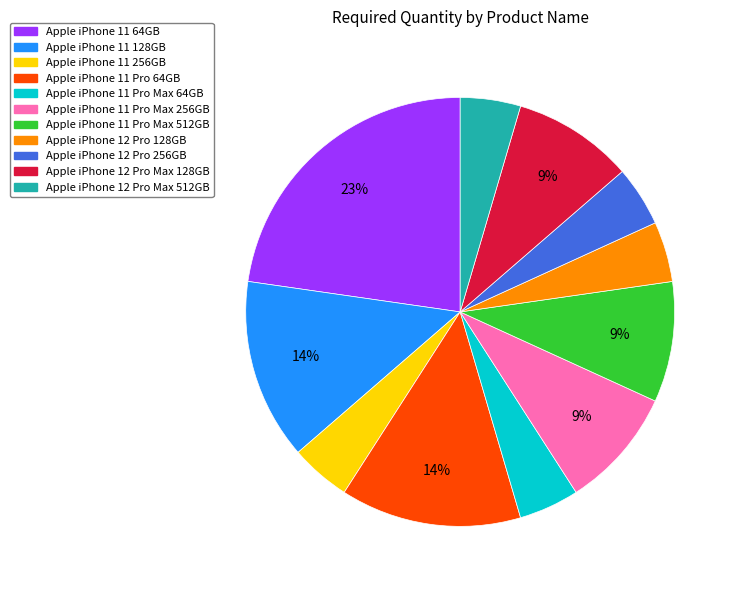

What is the largest slice in the pie chart?

Apple iPhone 11 64GB